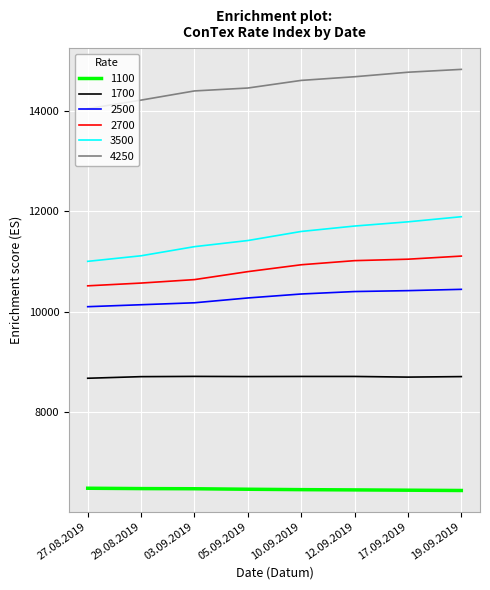

How many series are shown in this chart?

6